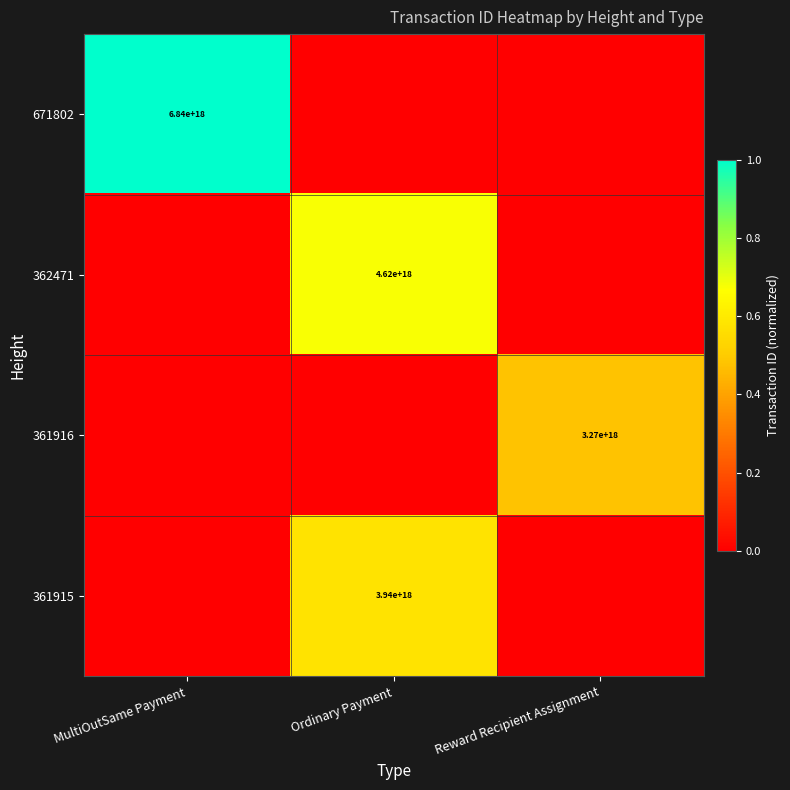

Rank the series by their maximum value, from highest to lowest.

671802, 362471, 361915, 361916